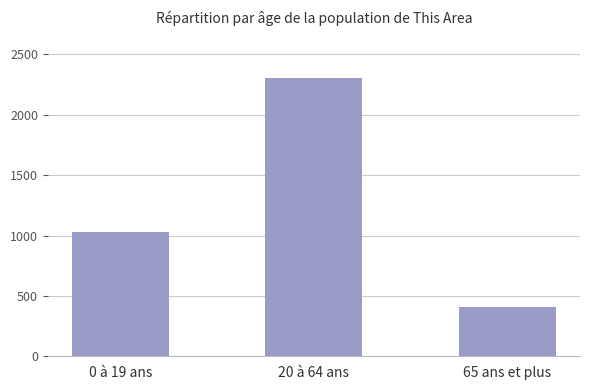

List the labels in order of value, smallest first.

65 ans et plus, 0 à 19 ans, 20 à 64 ans